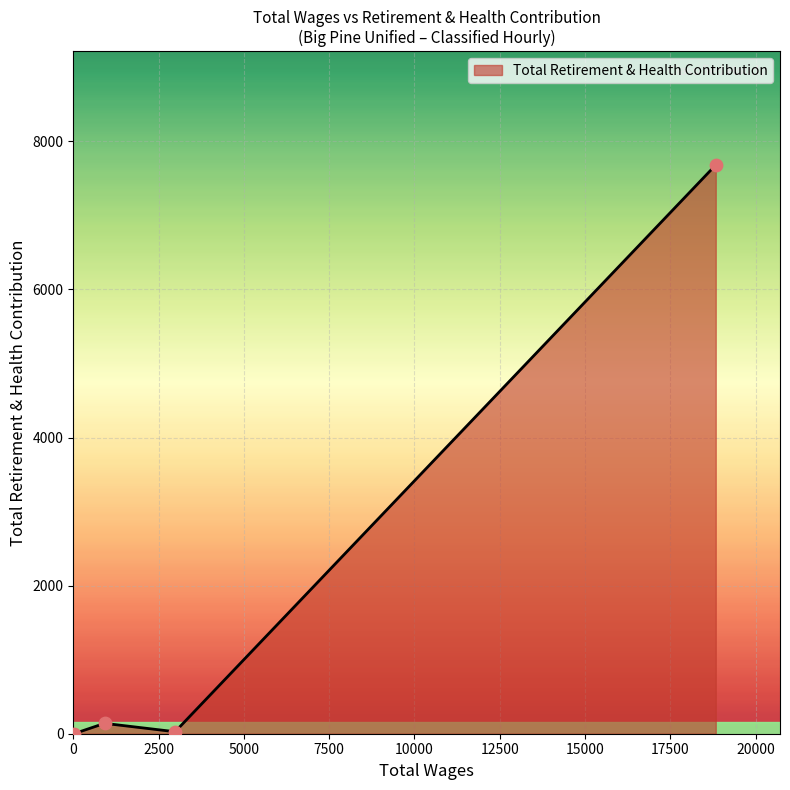

True or false: the data has more than 1 interior local peaks.

False